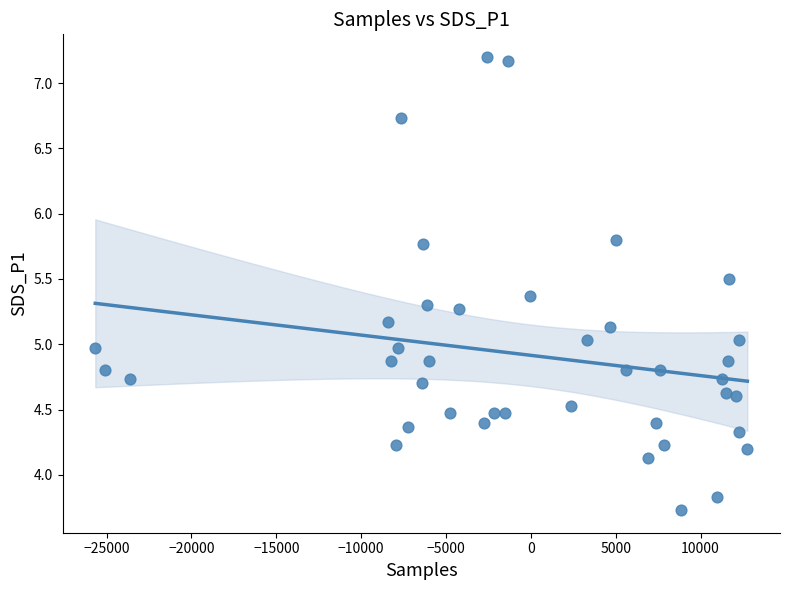

What is the range of X values (max minus min)?

38424.0